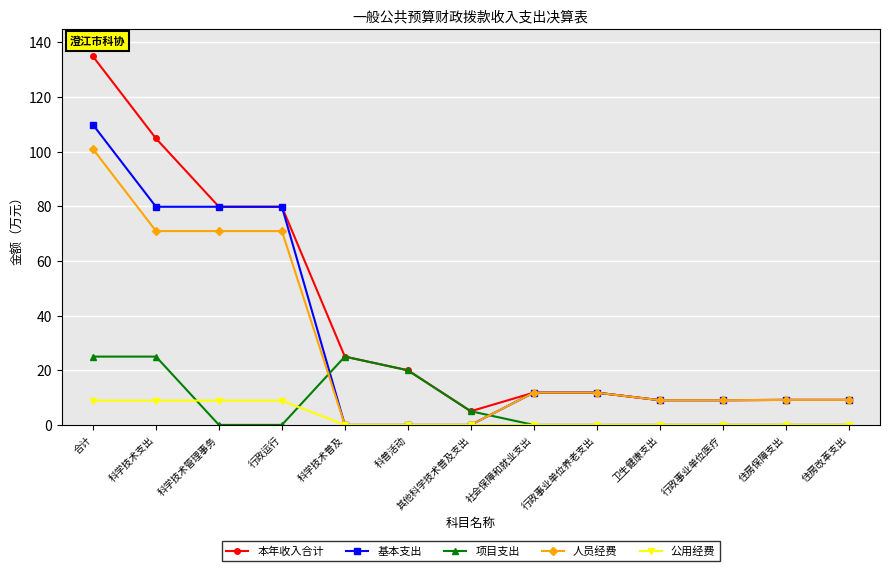

What is the sum of the 基本支出 values at 住房保障支出 and 科学技术普及?

9.2